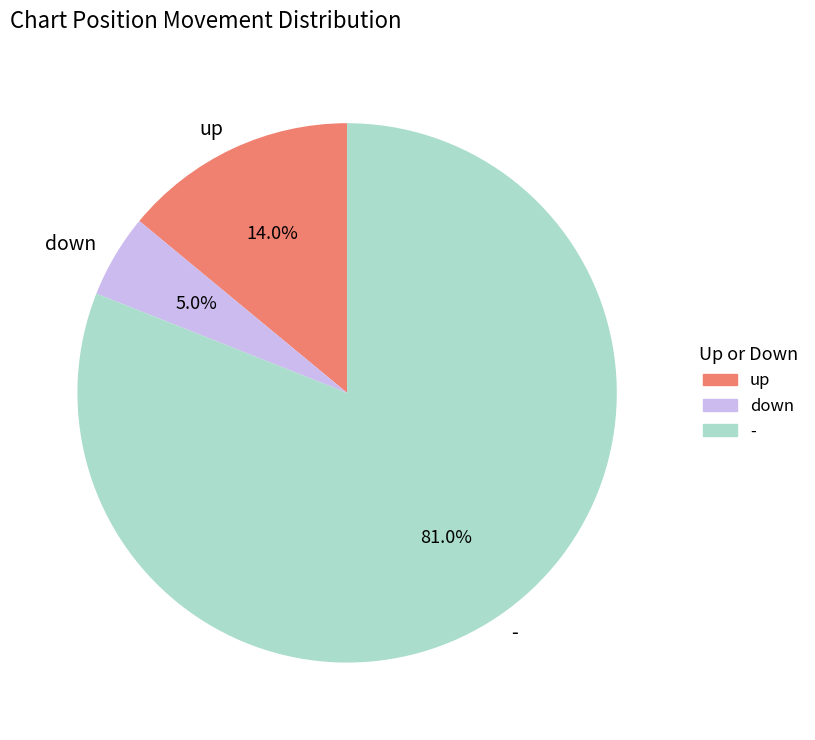

Approximately how many times larger is the value at up compared to -?

0.2